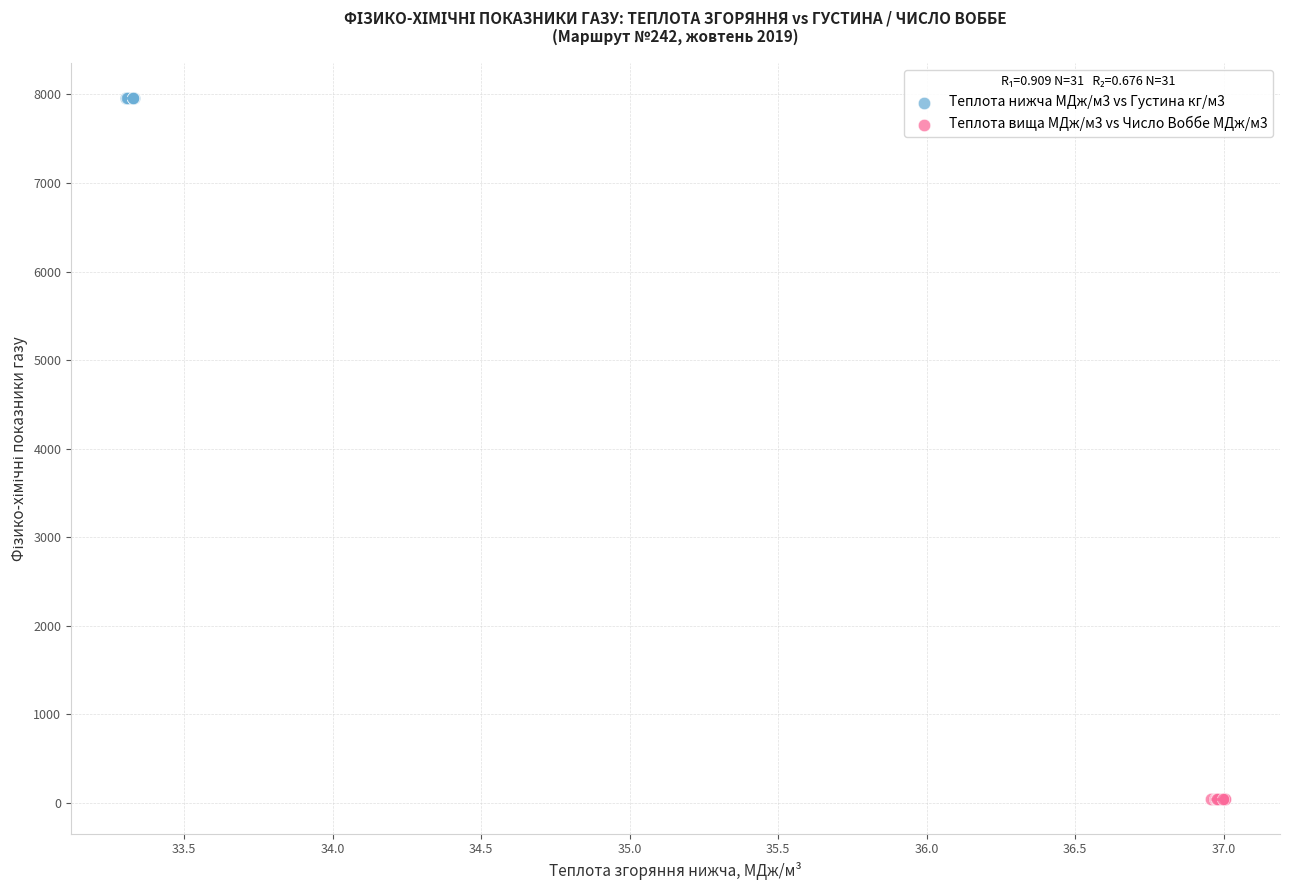

Which series reaches the maximum Y coordinate?

Теплота нижча МДж/м3 vs Густина кг/м3